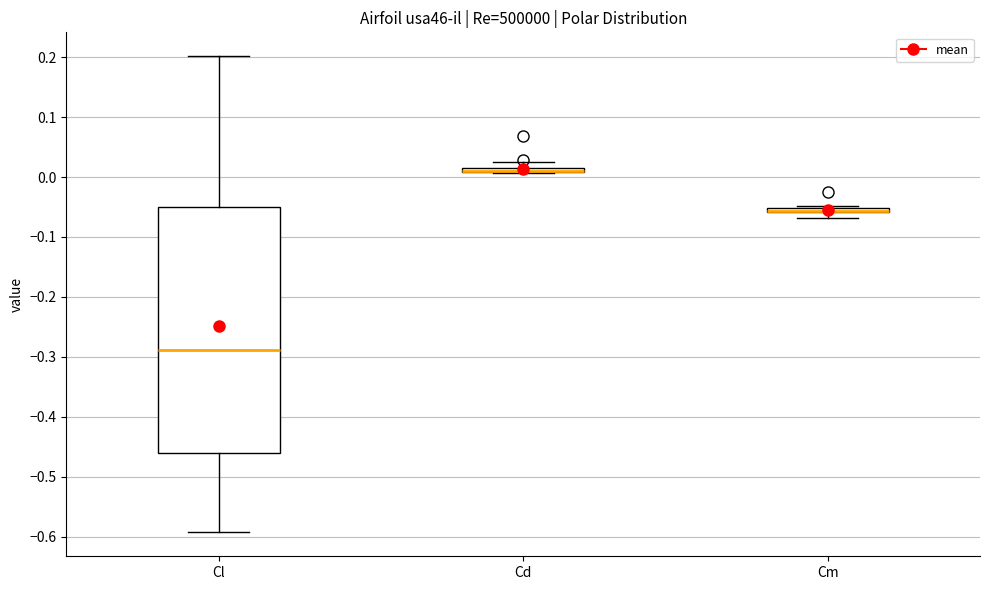

Where is the lower edge of the box for Cd on the y-axis? The values are not printed on the chart, so give them approximately, as read against the axis.

0.01